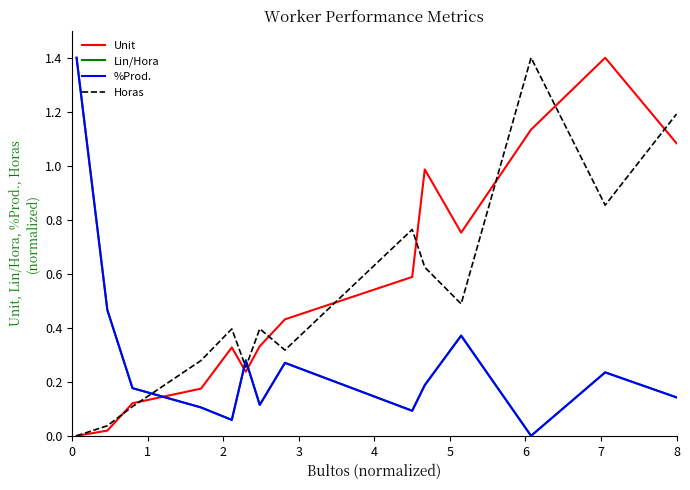

What is the difference between the maximum and minimum values in the %Prod. series?

1.4